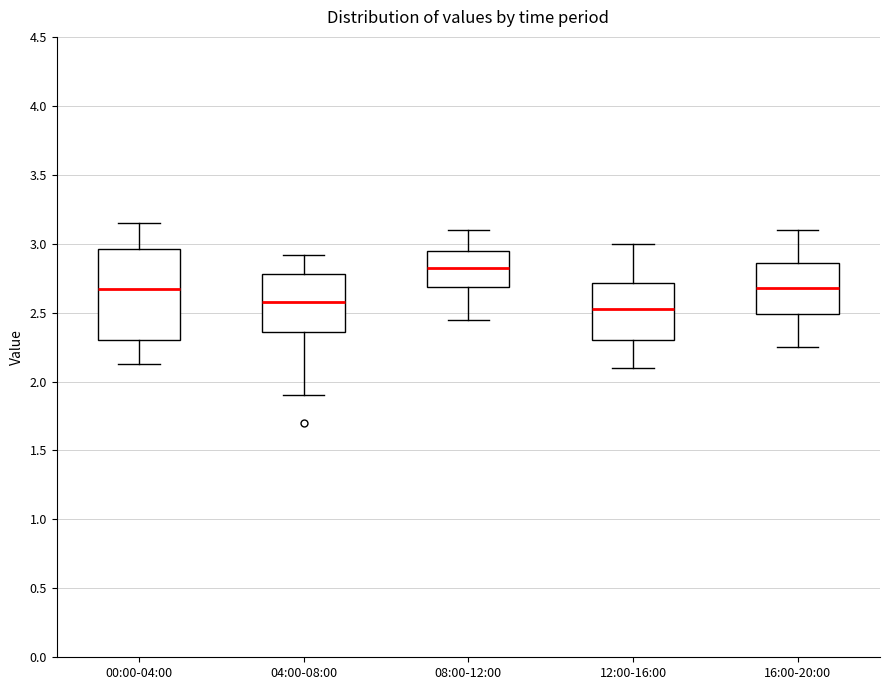

Where does the lower whisker of the box for 12:00-16:00 end on the y-axis? The values are not printed on the chart, so give them approximately, as read against the axis.

2.10